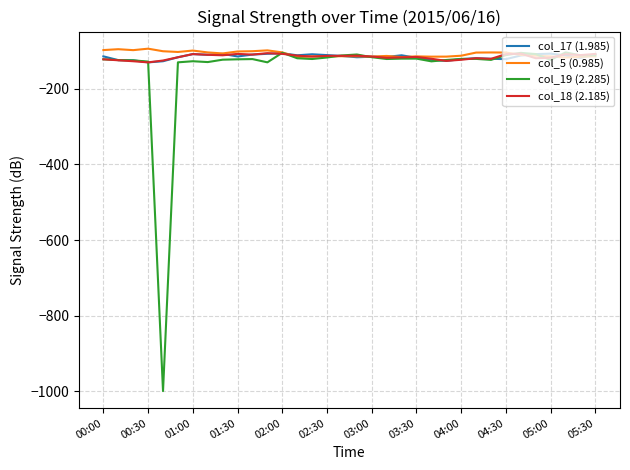

What is the smallest value displayed?

-999.0